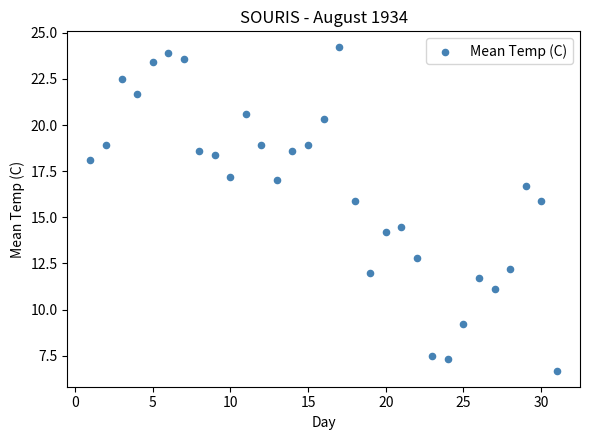

What is the range of X values (max minus min)?

30.0